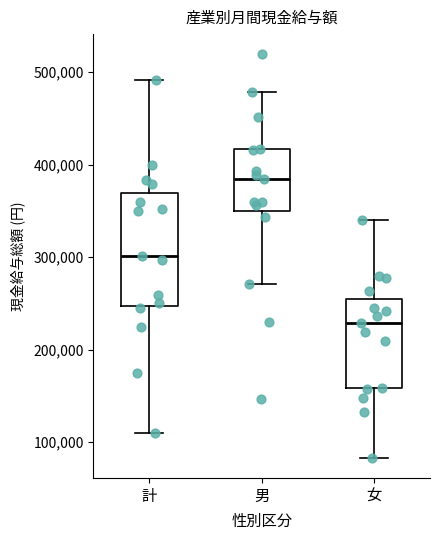

Where does the lower whisker of the box for 男 end on the y-axis? The values are not printed on the chart, so give them approximately, as read against the axis.

270000